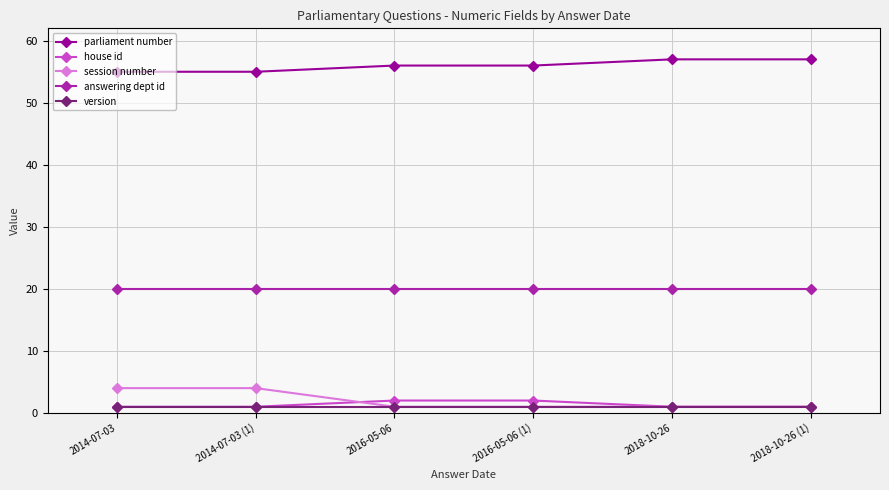

What is the minimum value for answering dept id?

20